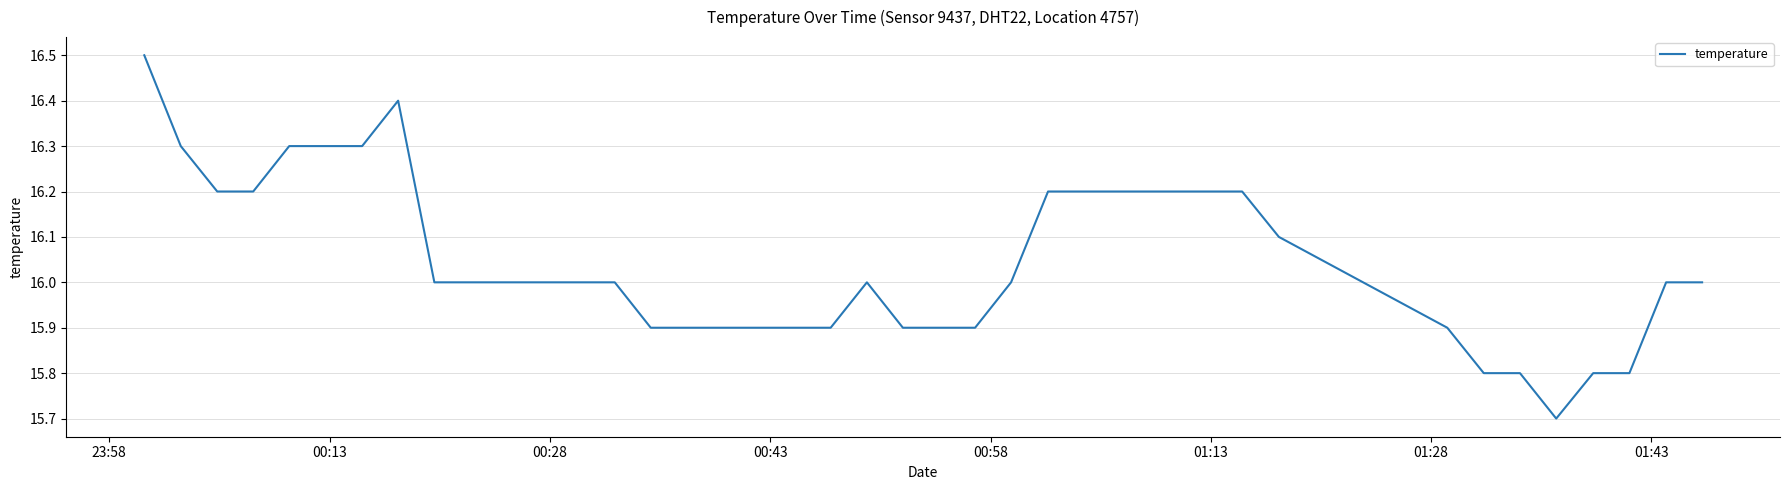

Reading left to right, list all the values displayed in this chart.

16.5	16.3	16.2	16.2	16.3	16.3	16.3	16.4	16.0	16.0	16.0	16.0	16.0	16.0	15.9	15.9	15.9	15.9	15.9	15.9	16.0	15.9	15.9	15.9	16.0	16.2	16.2	16.2	16.2	16.2	16.2	16.1	15.9	15.8	15.8	15.7	15.8	15.8	16.0	16.0